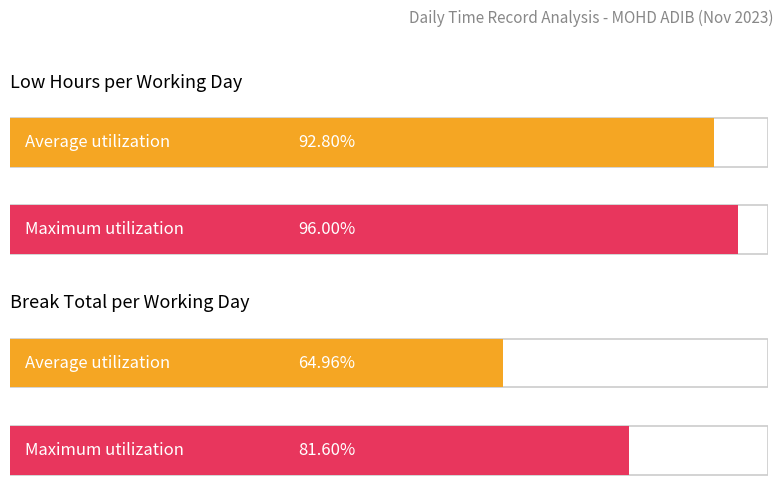

How many distinct data groups are displayed?

2